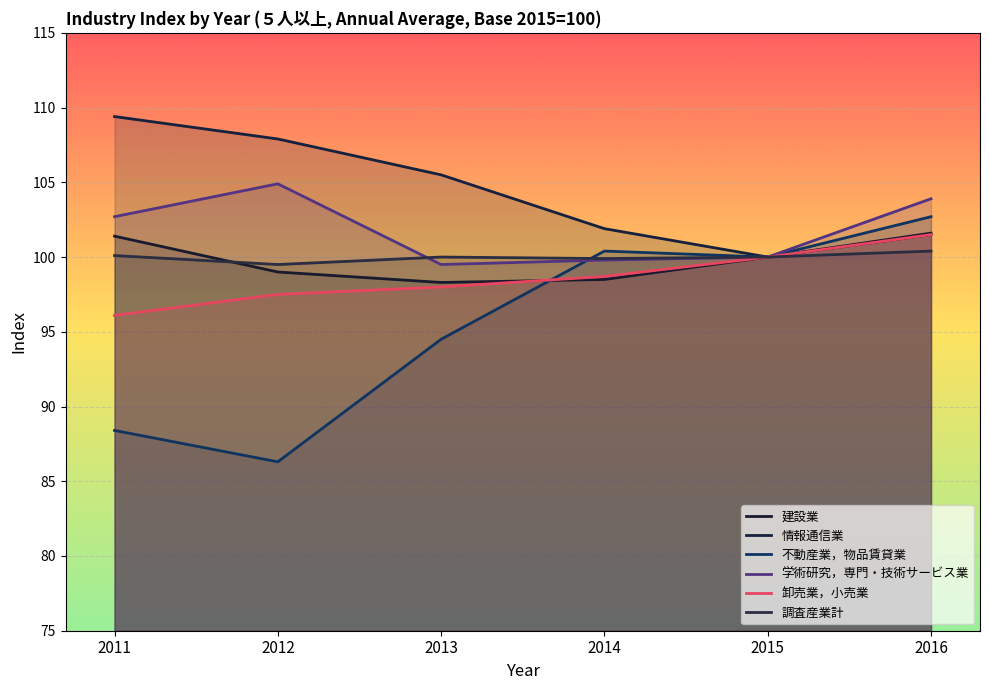

True or false: 不動産業，物品賃貸業 and 情報通信業 cross at least once.

False